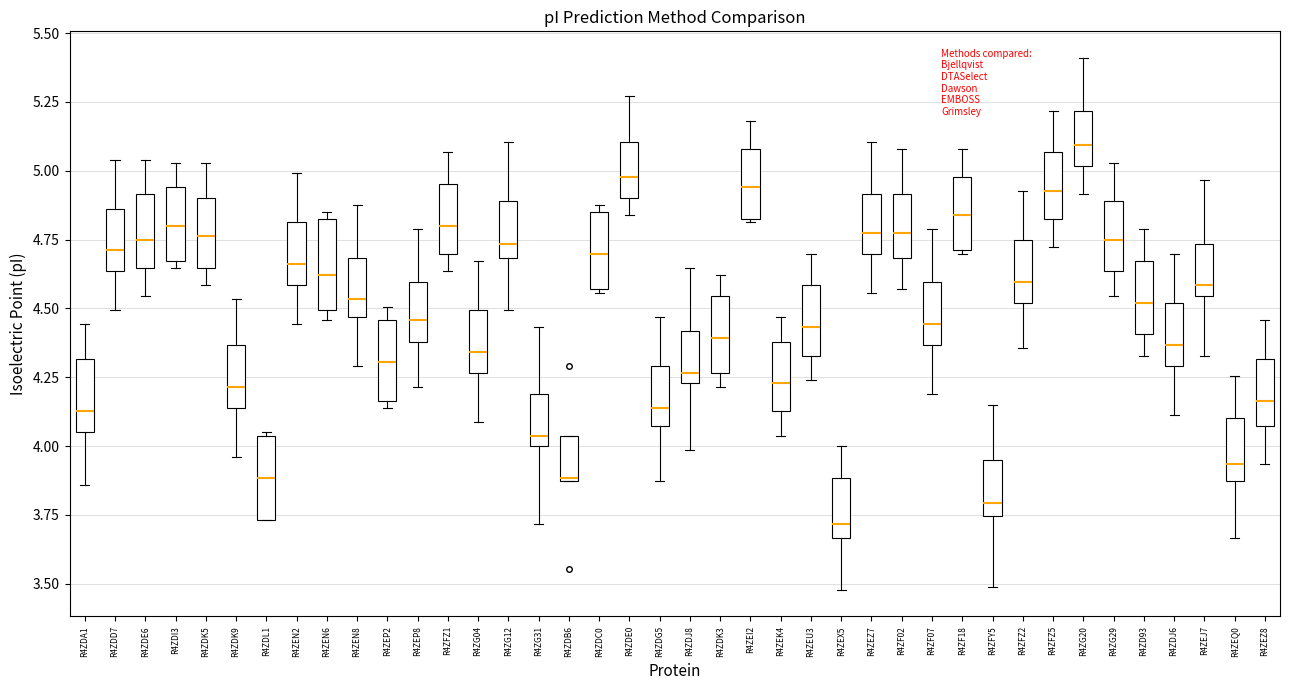

Reading left to right, read every box against the y-axis: the position of its median line, the range the box covers, and the ends of its whiskers. The values are not printed on the chart, so give them approximately, as read against the axis.

R4ZDA1: median 4.15, box 4.05 to 4.30, whiskers 3.85 to 4.45
R4ZDD7: median 4.70, box 4.65 to 4.85, whiskers 4.50 to 5.05
R4ZDE6: median 4.75, box 4.65 to 4.90, whiskers 4.55 to 5.05
R4ZDI3: median 4.80, box 4.65 to 4.95, whiskers 4.65 (just below the box's lower edge) to 5.05
R4ZDK5: median 4.75, box 4.65 to 4.90, whiskers 4.60 to 5.05
R4ZDK9: median 4.20, box 4.15 to 4.35, whiskers 3.95 to 4.55
R4ZDL1: median 3.90, box 3.75 to 4.05, whiskers 3.75 to 4.05
R4ZEN2: median 4.65, box 4.60 to 4.80, whiskers 4.45 to 5.00
R4ZEN6: median 4.60, box 4.50 to 4.85, whiskers 4.45 to 4.85 (just above the box's upper edge)
R4ZEN8: median 4.55, box 4.45 to 4.70, whiskers 4.30 to 4.90
R4ZEP2: median 4.30, box 4.15 to 4.45, whiskers 4.15 (just below the box's lower edge) to 4.50
R4ZEP8: median 4.45, box 4.40 to 4.60, whiskers 4.20 to 4.80
R4ZFZ1: median 4.80, box 4.70 to 4.95, whiskers 4.65 to 5.05
R4ZG04: median 4.35, box 4.25 to 4.50, whiskers 4.10 to 4.65
R4ZG12: median 4.75, box 4.70 to 4.90, whiskers 4.50 to 5.10
R4ZG31: median 4.05, box 4.00 to 4.20, whiskers 3.70 to 4.45
R4ZDB6: median 3.90, box 3.85 to 4.05, whiskers 3.85 to 4.05
R4ZDC0: median 4.70, box 4.55 to 4.85, whiskers 4.55 to 4.90
R4ZDE0: median 5.00, box 4.90 to 5.10, whiskers 4.85 to 5.25
R4ZDG5: median 4.15, box 4.10 to 4.30, whiskers 3.85 to 4.45
R4ZDJ8: median 4.25 (just above the box's lower edge), box 4.25 to 4.40, whiskers 4.00 to 4.65
R4ZDK3: median 4.40, box 4.25 to 4.55, whiskers 4.20 to 4.60
R4ZEI2: median 4.95, box 4.85 to 5.10, whiskers 4.80 to 5.20
R4ZEK4: median 4.25, box 4.15 to 4.40, whiskers 4.05 to 4.45
R4ZEU3: median 4.45, box 4.35 to 4.60, whiskers 4.25 to 4.70
R4ZEX5: median 3.70, box 3.65 to 3.90, whiskers 3.50 to 4.00
R4ZEZ7: median 4.75, box 4.70 to 4.90, whiskers 4.55 to 5.10
R4ZF02: median 4.75, box 4.70 to 4.90, whiskers 4.55 to 5.10
R4ZF07: median 4.45, box 4.35 to 4.60, whiskers 4.20 to 4.80
R4ZF18: median 4.85, box 4.70 to 5.00, whiskers 4.70 to 5.10
R4ZFY5: median 3.80, box 3.75 to 3.95, whiskers 3.50 to 4.15
R4ZFZ2: median 4.60, box 4.50 to 4.75, whiskers 4.35 to 4.95
R4ZFZ5: median 4.95, box 4.85 to 5.05, whiskers 4.70 to 5.20
R4ZG20: median 5.10, box 5.00 to 5.20, whiskers 4.90 to 5.40
R4ZG29: median 4.75, box 4.65 to 4.90, whiskers 4.55 to 5.05
R4ZD93: median 4.50, box 4.40 to 4.65, whiskers 4.35 to 4.80
R4ZDJ6: median 4.35, box 4.30 to 4.50, whiskers 4.10 to 4.70
R4ZEJ7: median 4.60, box 4.55 to 4.75, whiskers 4.35 to 4.95
R4ZEQ0: median 3.95, box 3.85 to 4.10, whiskers 3.65 to 4.25
R4ZEZ8: median 4.15, box 4.10 to 4.30, whiskers 3.95 to 4.45